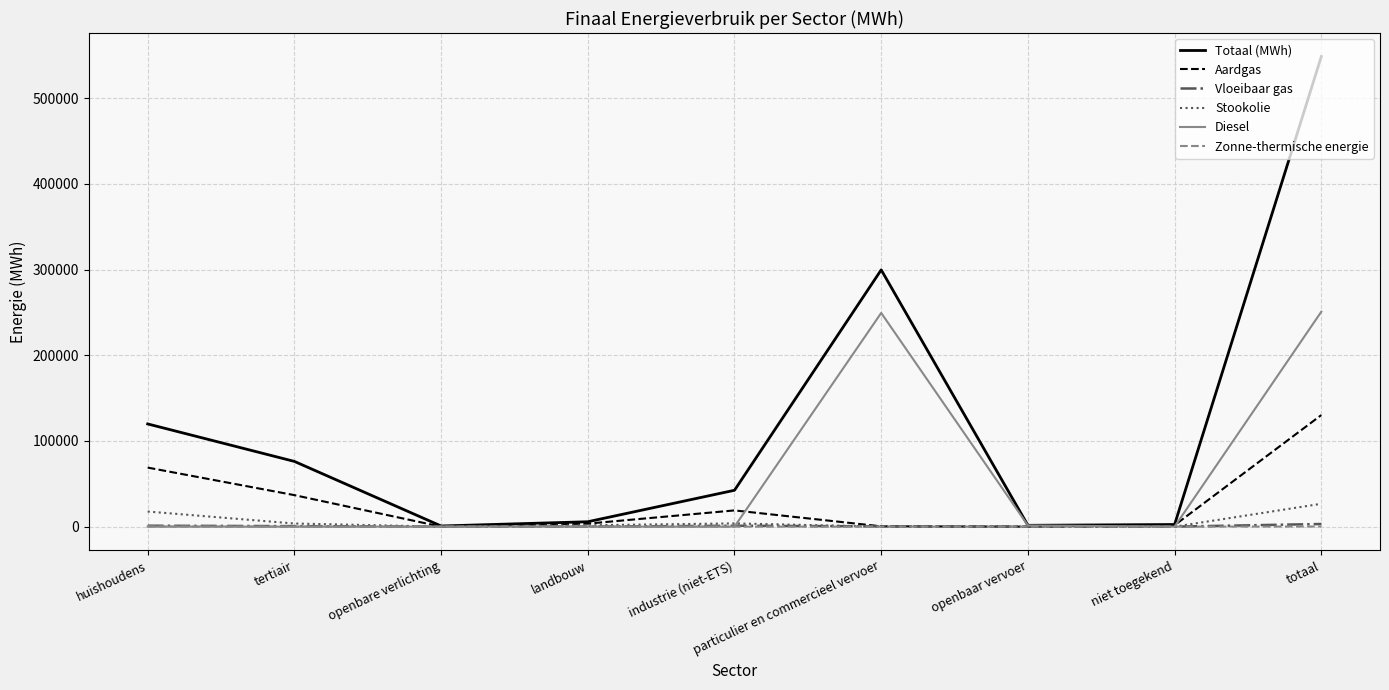

At which category is the sum across all series the highest?

totaal